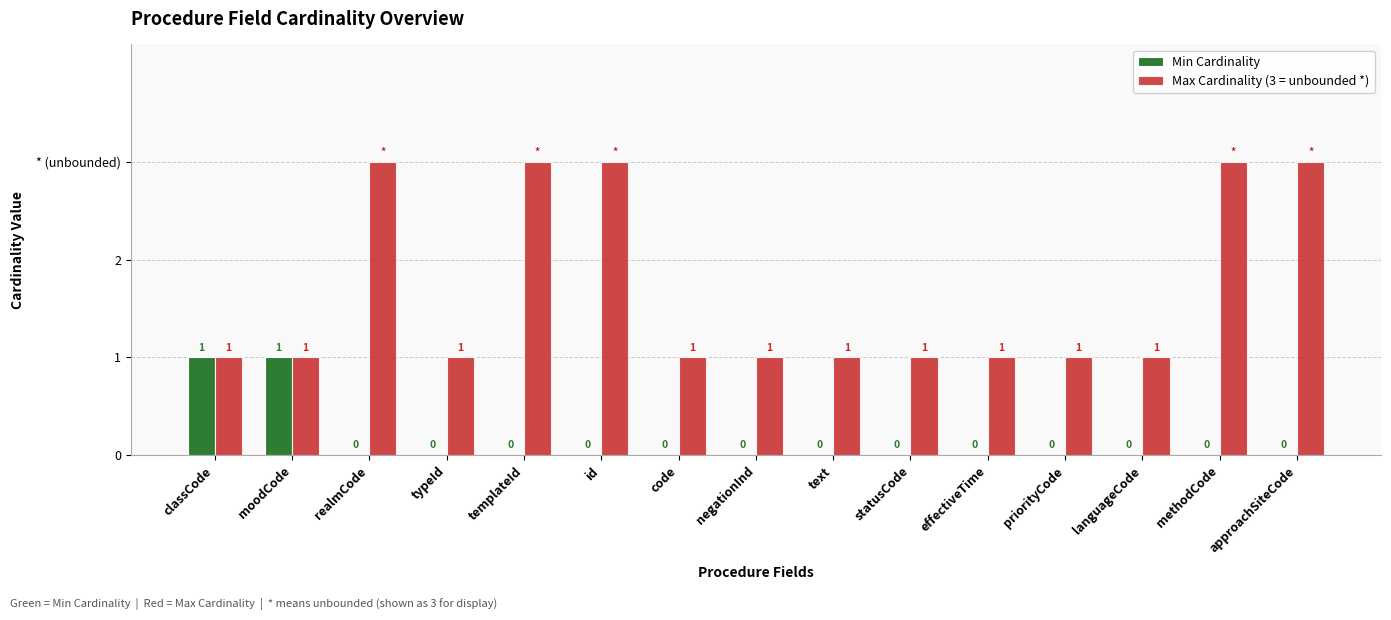

Read the Min Cardinality value at classCode.

1